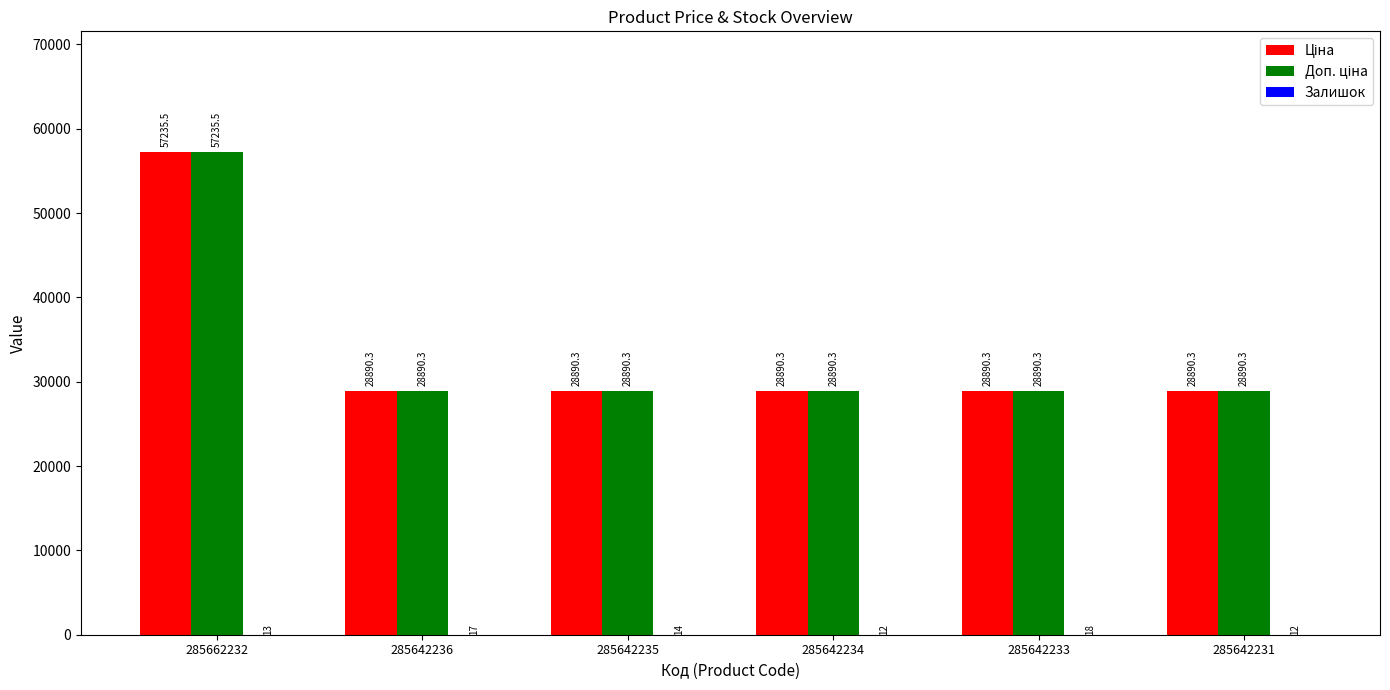

Are the bars horizontal?

No